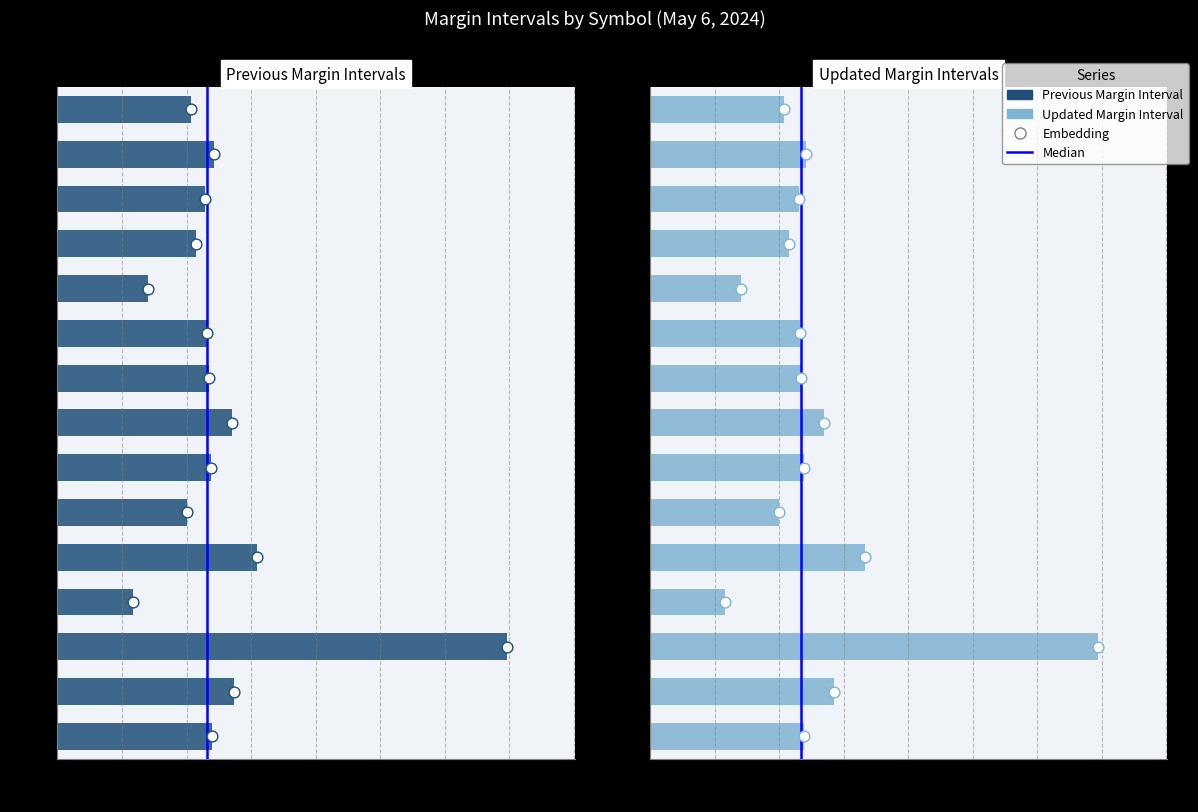

Which series has the widest spread of Y values?

Previous Margin Interval